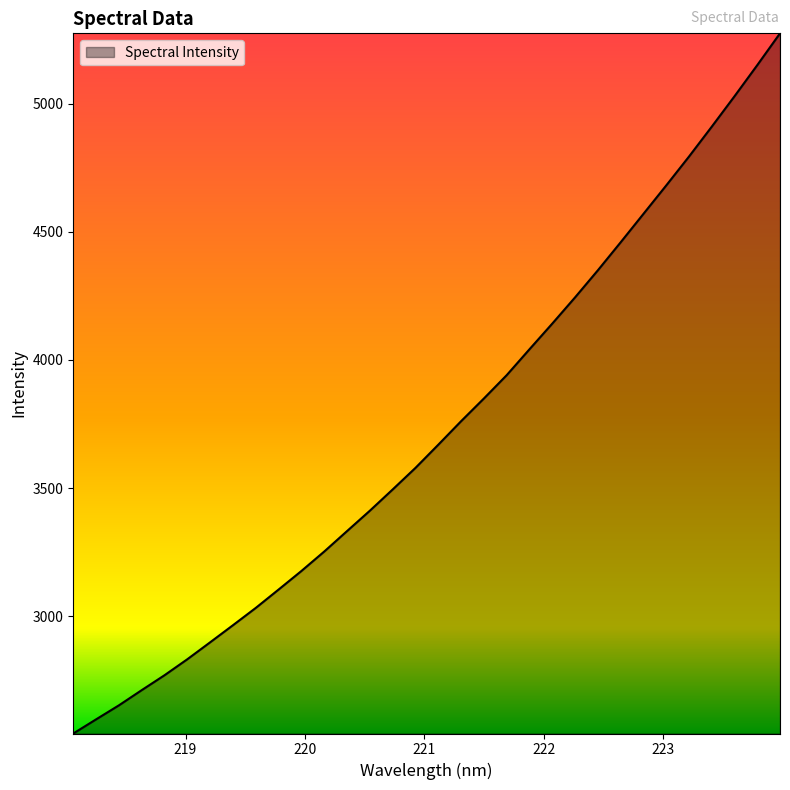

What is the smallest value displayed?

2543.1